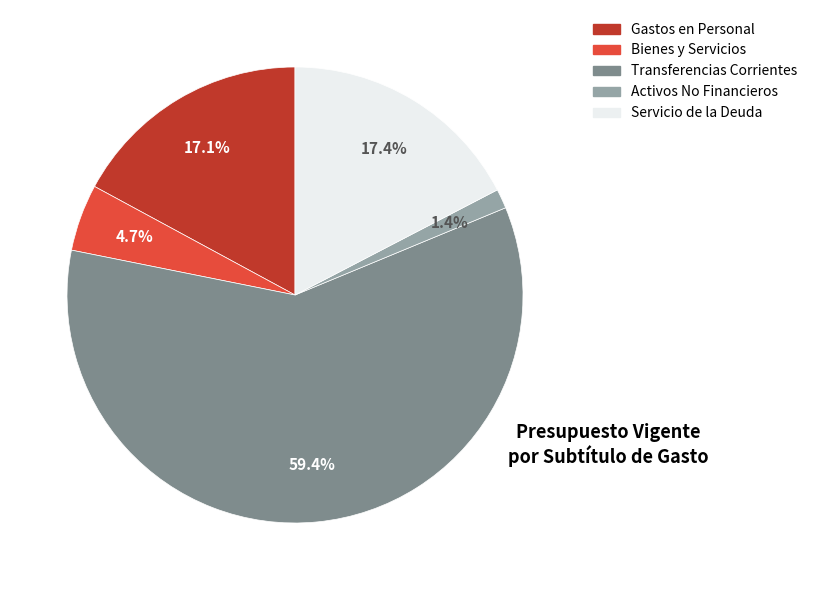

Approximately how many times larger is the value at Gastos en Personal compared to Servicio de la Deuda?

1.0